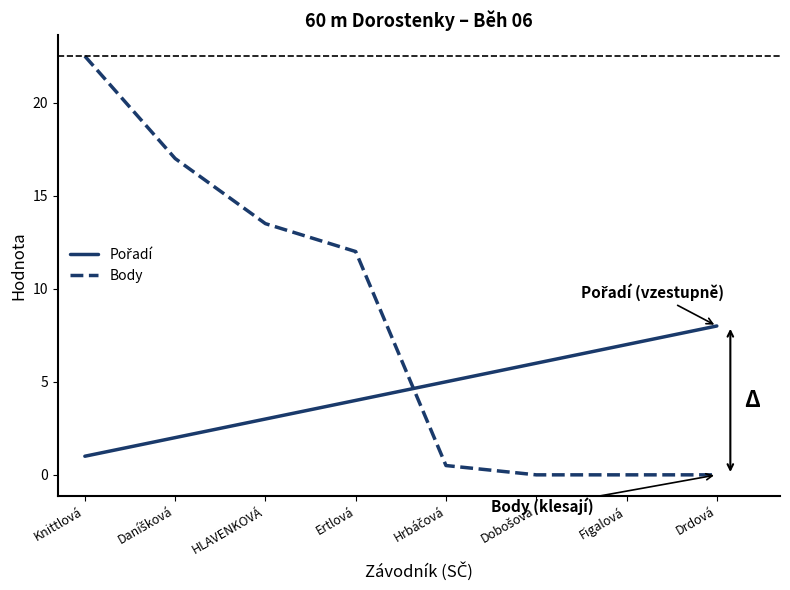

What position from the right is Figalová?

2